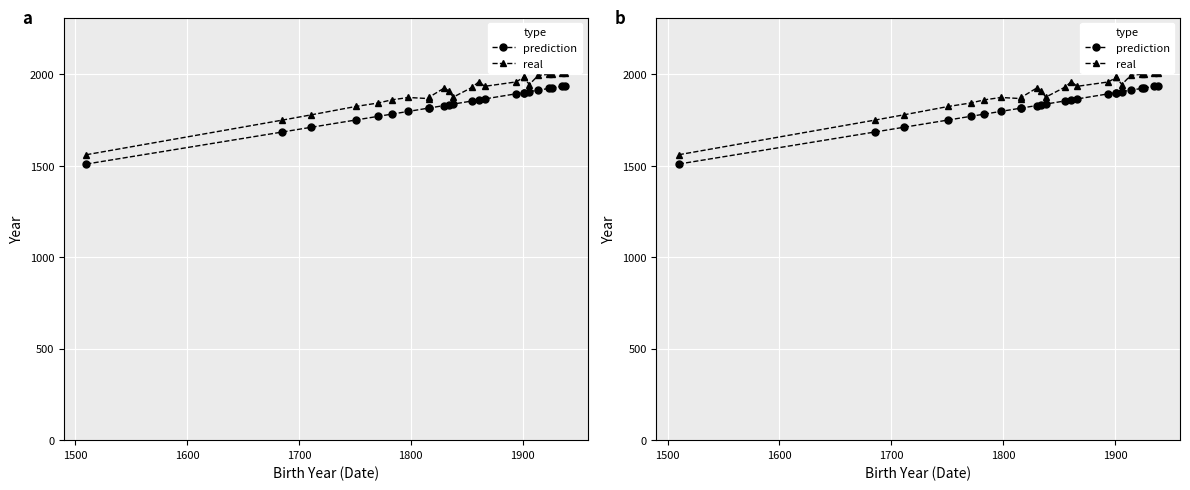

Which series has the largest range (max minus min)?

real